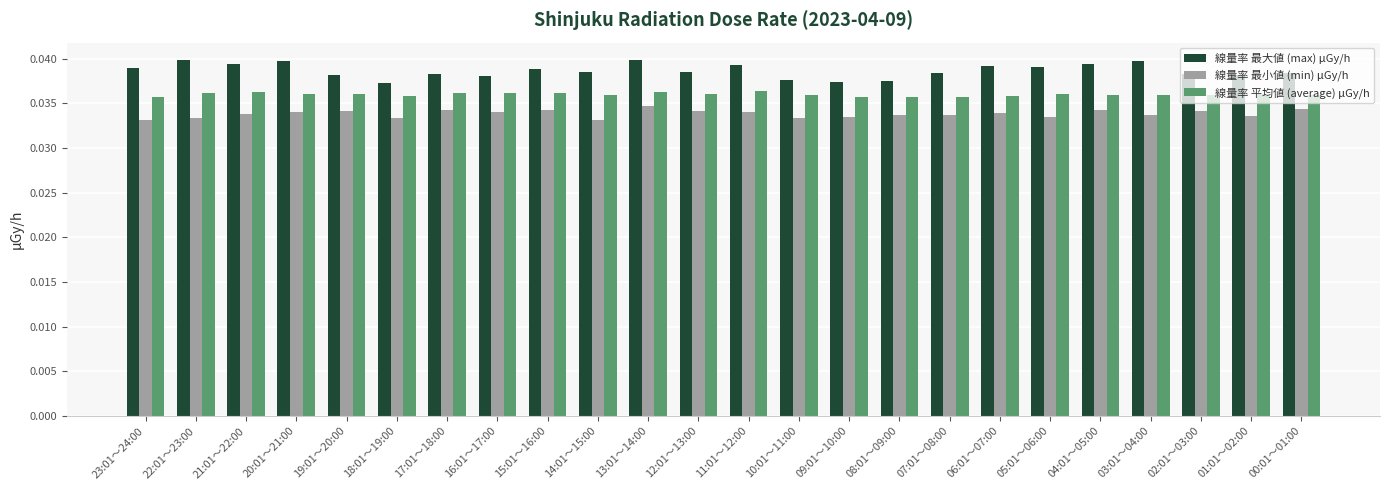

Rank the series at 07:01～08:00 from lowest to highest value.

線量率 最小値 (min) μGy/h, 線量率 平均値 (average) μGy/h, 線量率 最大値 (max) μGy/h